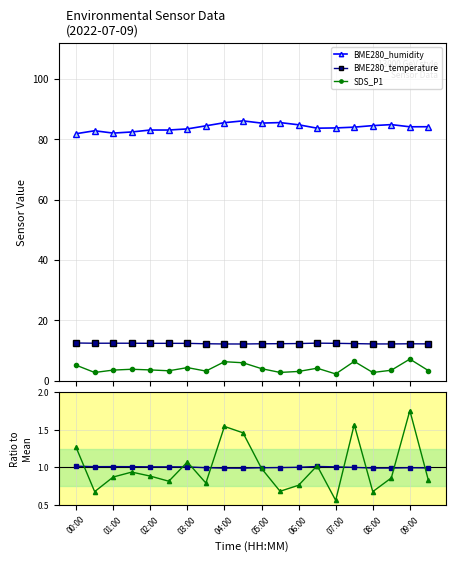

How many interior local valleys does the BME280_humidity series have?

4